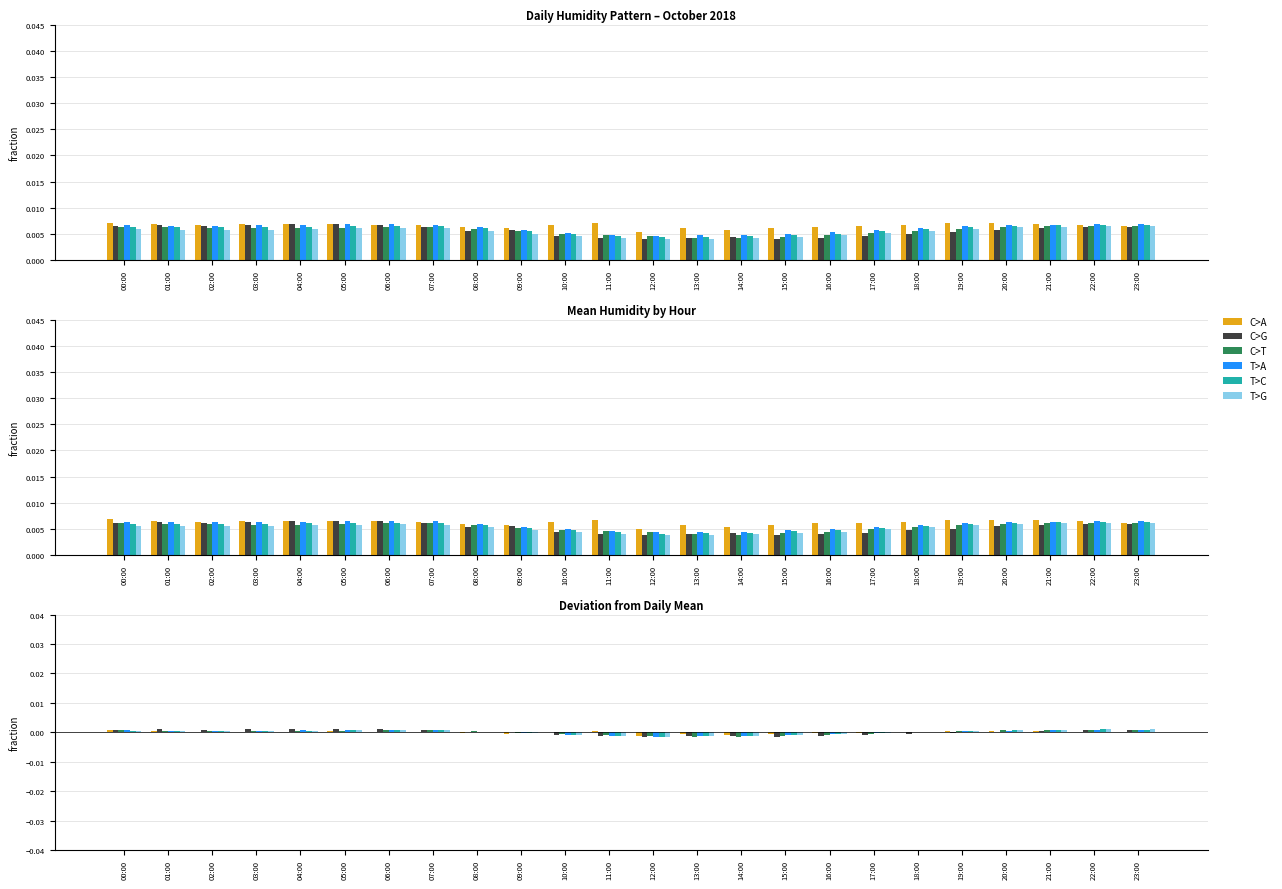

Reading left to right, extract all data points from this chart.

C>A: 00:00=0.0	01:00=0.0	02:00=0.0	03:00=0.0	04:00=0.0	05:00=0.0	06:00=0.0	07:00=0.0	08:00=-0.0	09:00=-0.0	10:00=0.0	11:00=0.0	12:00=-0.0	13:00=-0.0	14:00=-0.0	15:00=-0.0	16:00=-0.0	17:00=-0.0	18:00=0.0	19:00=0.0	20:00=0.0	21:00=0.0	22:00=0.0	23:00=-0.0
C>G: 00:00=0.0	01:00=0.0	02:00=0.0	03:00=0.0	04:00=0.0	05:00=0.0	06:00=0.0	07:00=0.0	08:00=0.0	09:00=0.0	10:00=-0.0	11:00=-0.0	12:00=-0.0	13:00=-0.0	14:00=-0.0	15:00=-0.0	16:00=-0.0	17:00=-0.0	18:00=-0.0	19:00=-0.0	20:00=0.0	21:00=0.0	22:00=0.0	23:00=0.0
C>T: 00:00=0.0	01:00=0.0	02:00=0.0	03:00=0.0	04:00=0.0	05:00=0.0	06:00=0.0	07:00=0.0	08:00=0.0	09:00=-0.0	10:00=-0.0	11:00=-0.0	12:00=-0.0	13:00=-0.0	14:00=-0.0	15:00=-0.0	16:00=-0.0	17:00=-0.0	18:00=-0.0	19:00=0.0	20:00=0.0	21:00=0.0	22:00=0.0	23:00=0.0
T>A: 00:00=0.0	01:00=0.0	02:00=0.0	03:00=0.0	04:00=0.0	05:00=0.0	06:00=0.0	07:00=0.0	08:00=0.0	09:00=-0.0	10:00=-0.0	11:00=-0.0	12:00=-0.0	13:00=-0.0	14:00=-0.0	15:00=-0.0	16:00=-0.0	17:00=-0.0	18:00=0.0	19:00=0.0	20:00=0.0	21:00=0.0	22:00=0.0	23:00=0.0
T>C: 00:00=0.0	01:00=0.0	02:00=0.0	03:00=0.0	04:00=0.0	05:00=0.0	06:00=0.0	07:00=0.0	08:00=0.0	09:00=-0.0	10:00=-0.0	11:00=-0.0	12:00=-0.0	13:00=-0.0	14:00=-0.0	15:00=-0.0	16:00=-0.0	17:00=-0.0	18:00=0.0	19:00=0.0	20:00=0.0	21:00=0.0	22:00=0.0	23:00=0.0
T>G: 00:00=0.0	01:00=0.0	02:00=0.0	03:00=0.0	04:00=0.0	05:00=0.0	06:00=0.0	07:00=0.0	08:00=0.0	09:00=-0.0	10:00=-0.0	11:00=-0.0	12:00=-0.0	13:00=-0.0	14:00=-0.0	15:00=-0.0	16:00=-0.0	17:00=-0.0	18:00=0.0	19:00=0.0	20:00=0.0	21:00=0.0	22:00=0.0	23:00=0.0